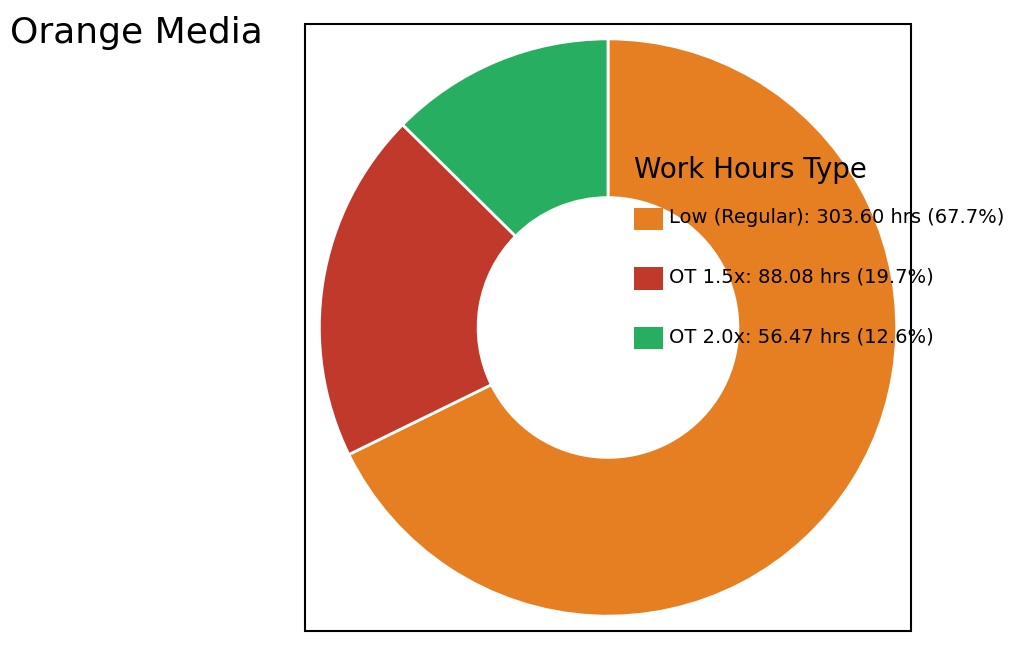

How many segments does this pie chart have?

3